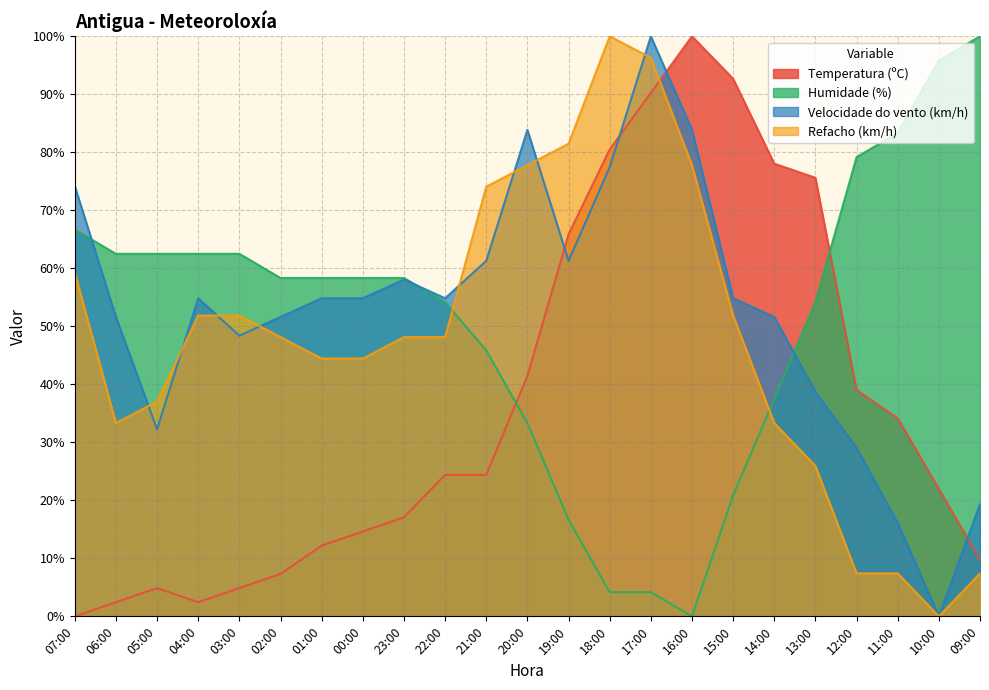

What is the label of the 10th point from the right?

18:00